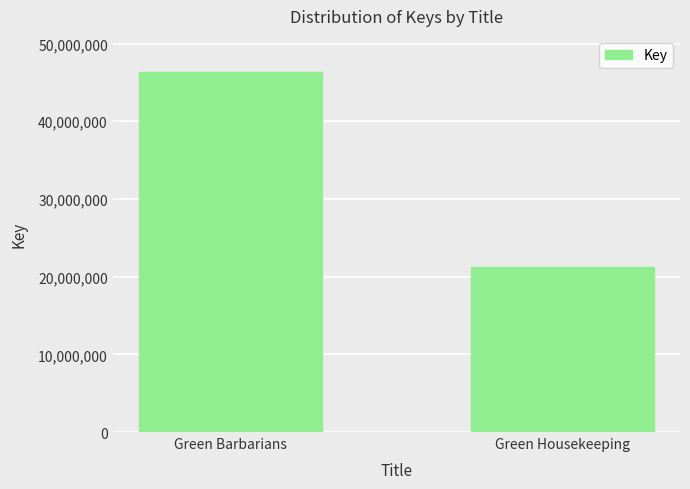

Rank the categories by value from lowest to highest.

Green Housekeeping, Green Barbarians